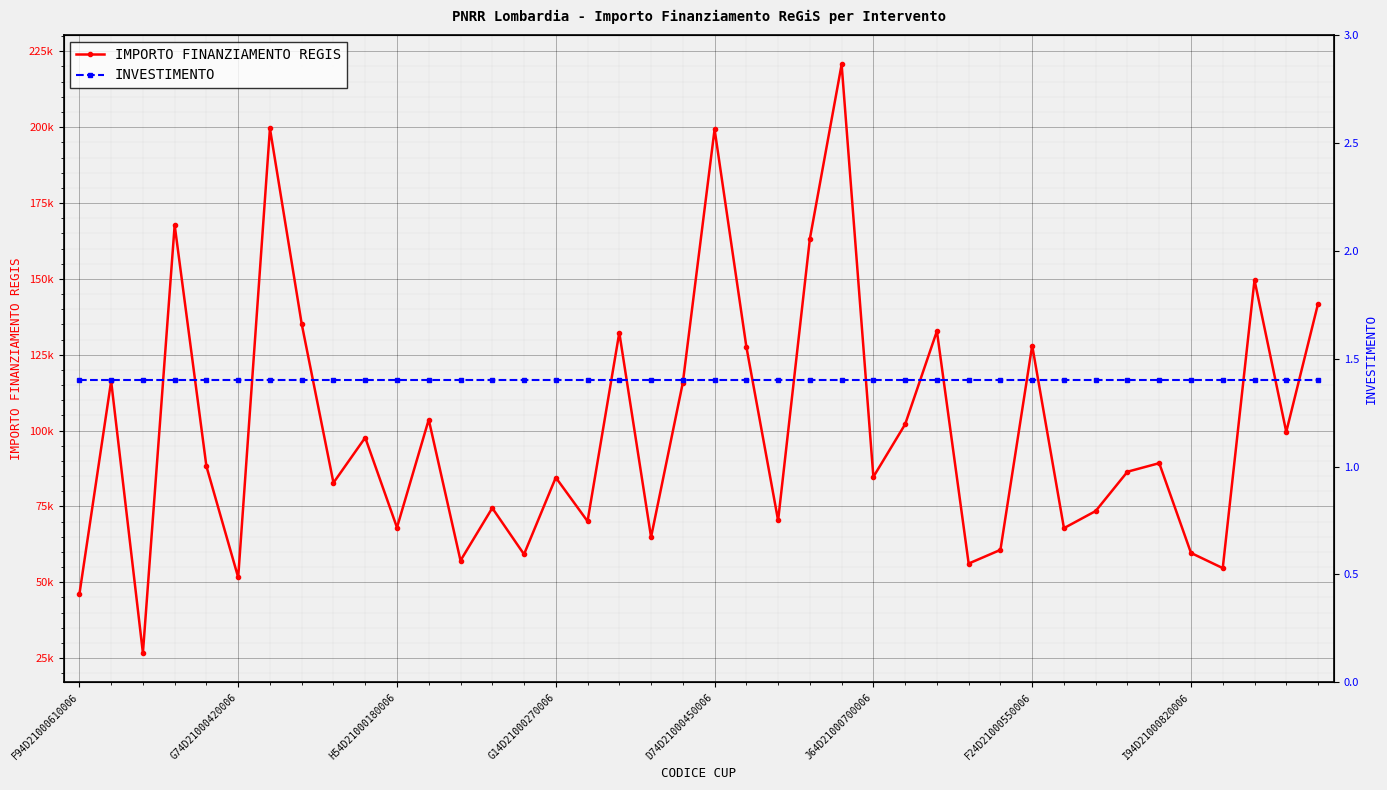

Rank the series at F24D21000550006 from lowest to highest value.

INVESTIMENTO, IMPORTO FINANZIAMENTO REGIS